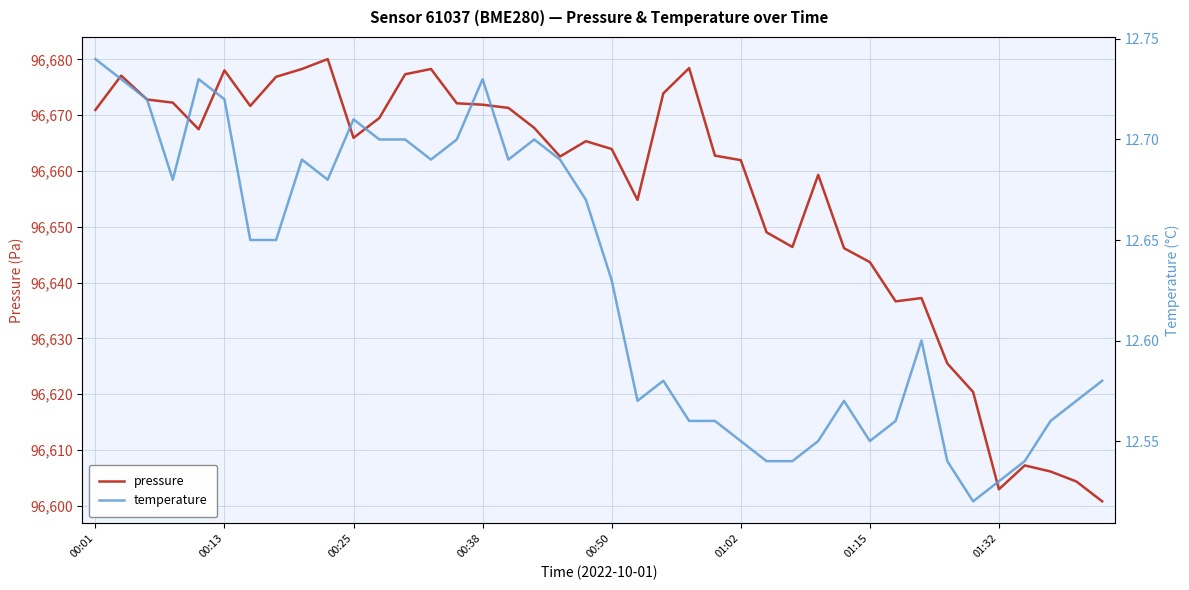

What is the average value of the temperature series?

12.6